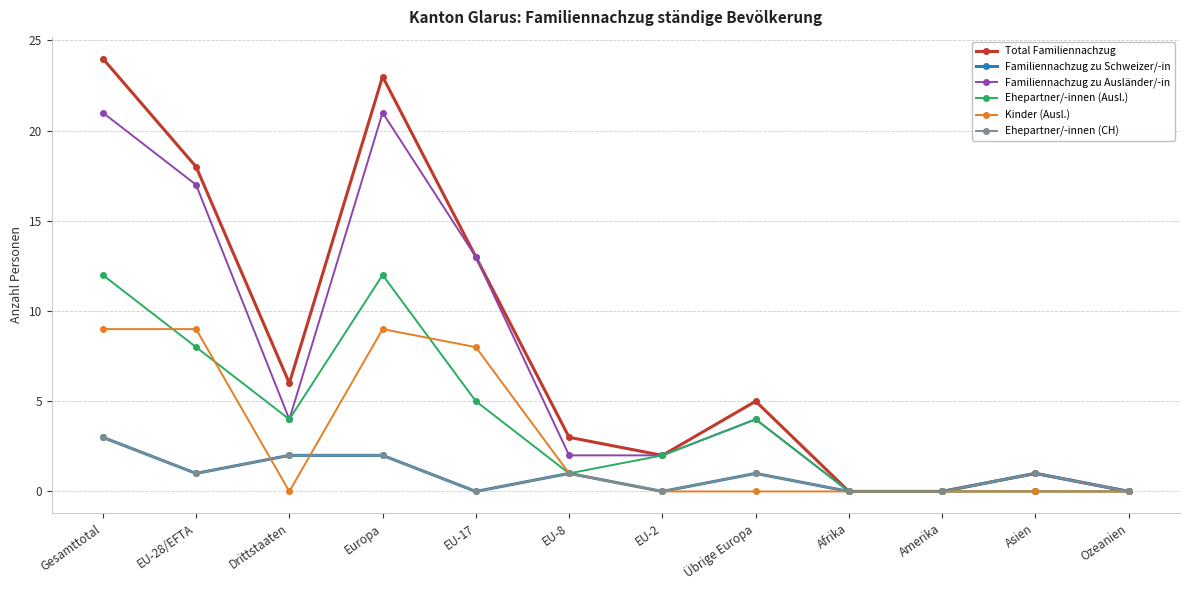

Where is the first local minimum for Ehepartner/-innen (CH)?

EU-28/EFTA